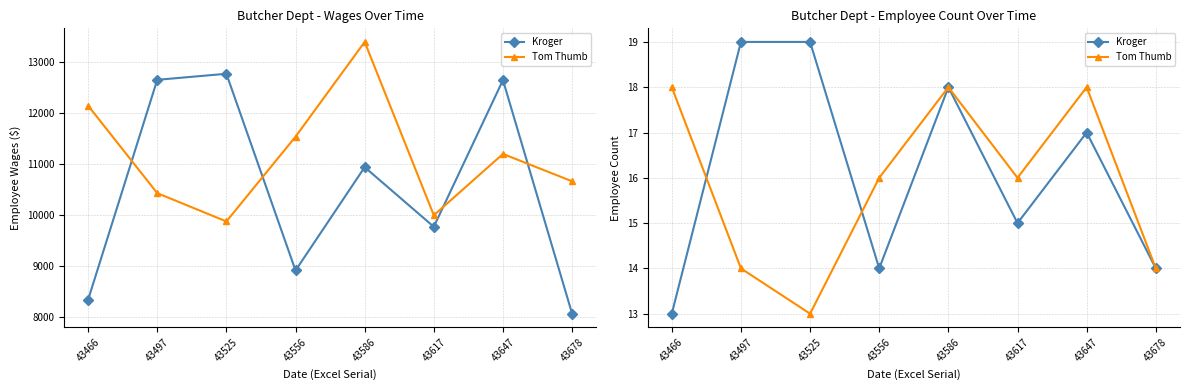

Reading left to right, extract all data points from this chart.

Kroger: 13	19	19	14	18	15	17	14
Tom Thumb: 18	14	13	16	18	16	18	14